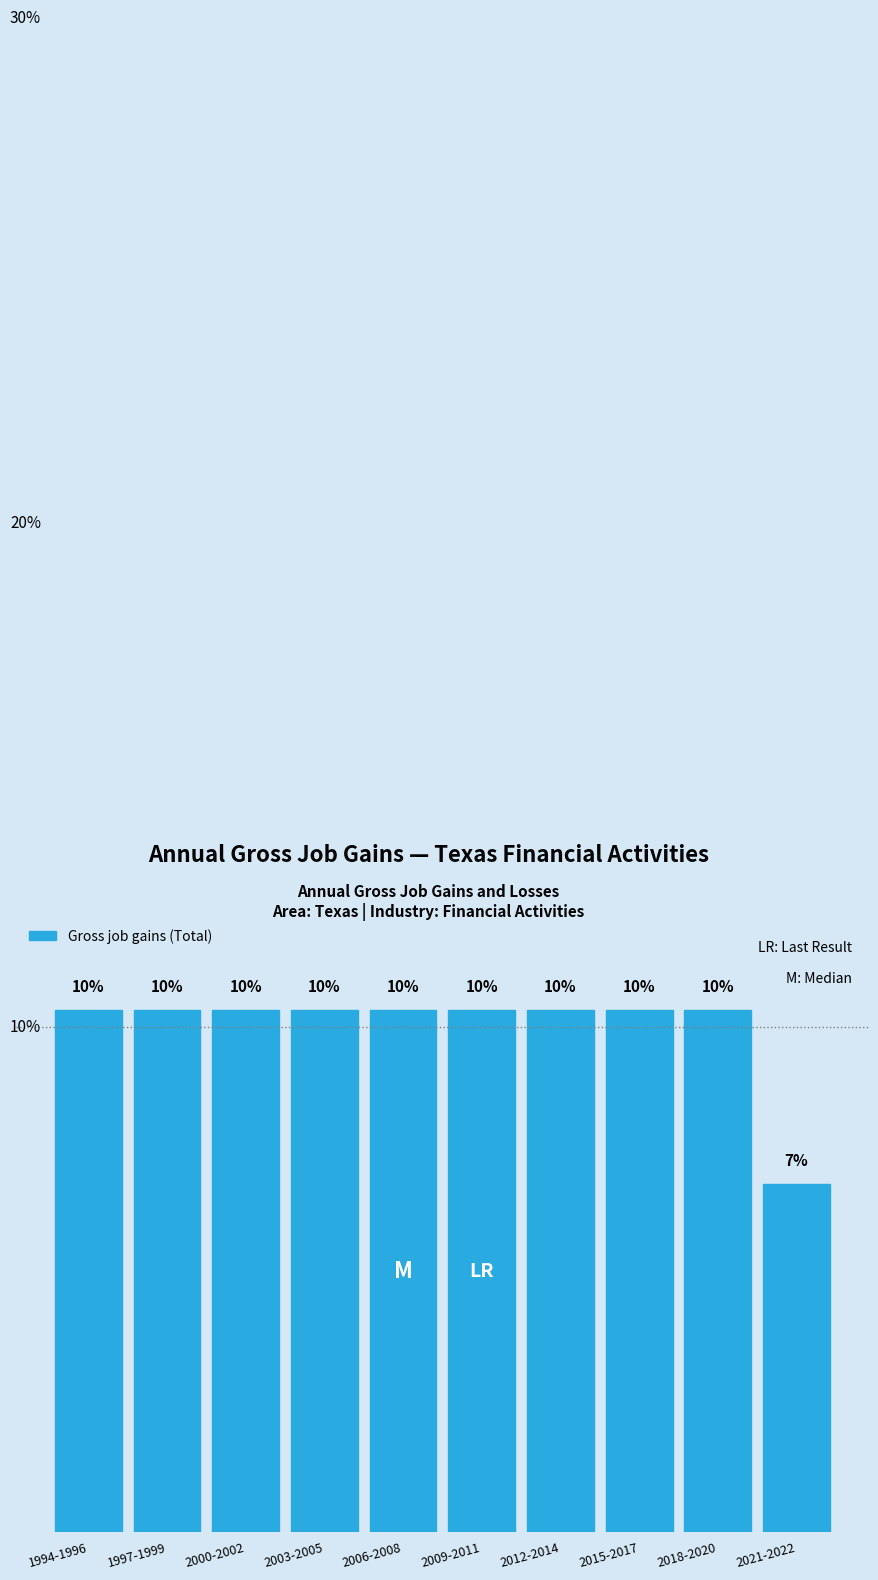

Are the bars horizontal?

No